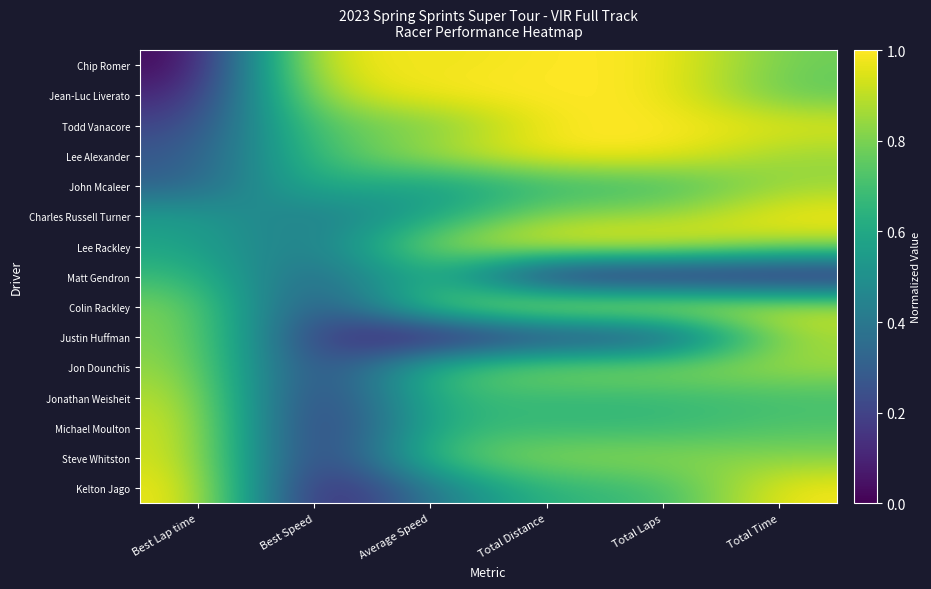

What is the greatest value displayed?

1.0